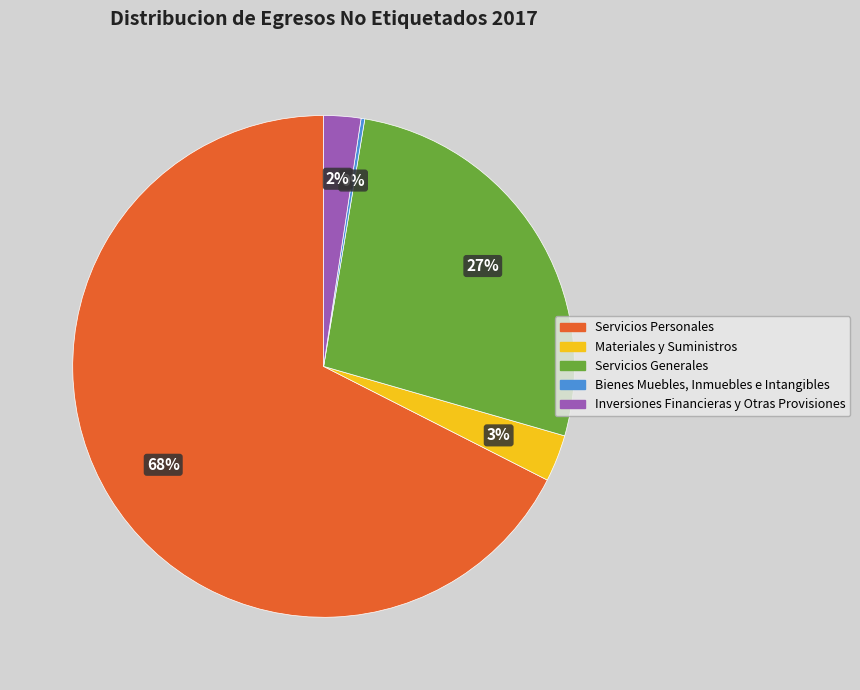

What percentage is the Servicios Generales slice, to the nearest percent?

27%